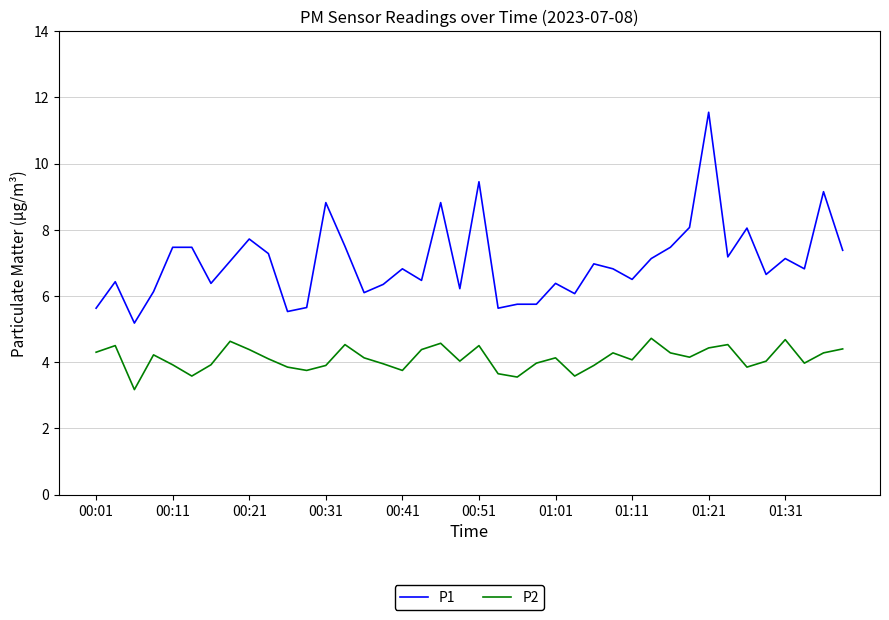

What is the maximum value for P1?

11.6